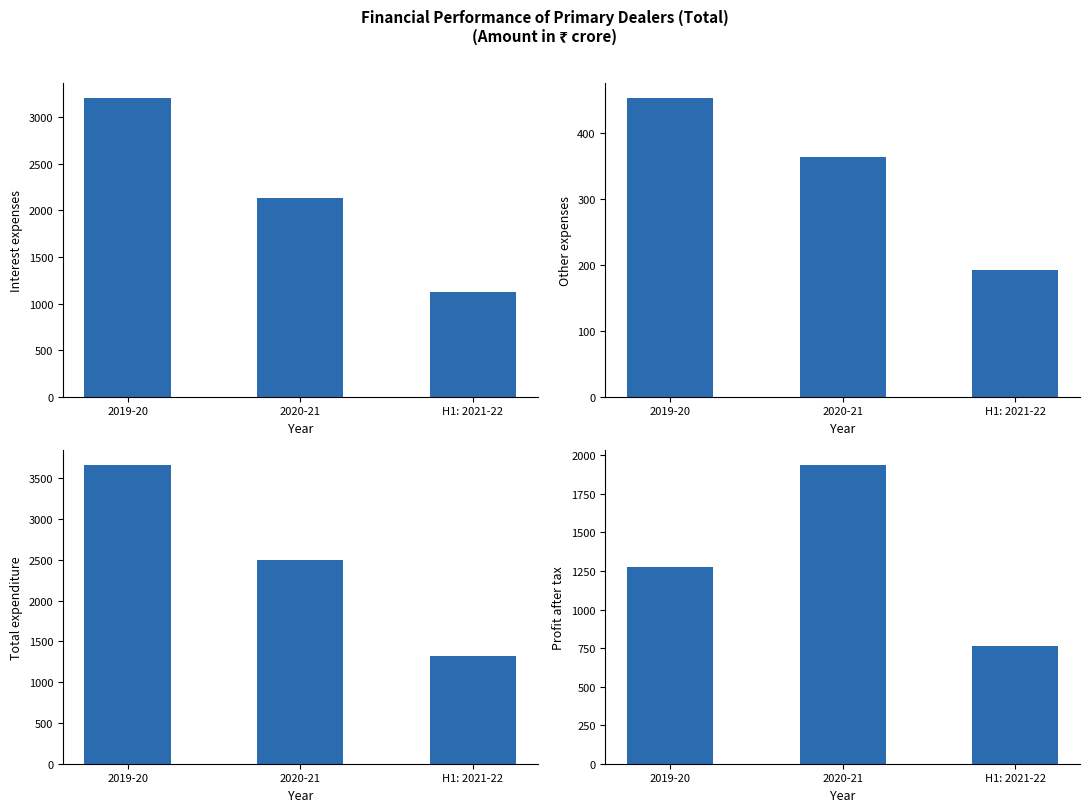

Reading left to right, transcribe all the data shown in this chart.

Interest expenses: 2019-20=3209	2020-21=2130	H1: 2021-22=1127
Other expenses: 2019-20=454	2020-21=364	H1: 2021-22=192
Total expenditure: 2019-20=3663	2020-21=2493	H1: 2021-22=1319
Profit after tax: 2019-20=1276	2020-21=1938	H1: 2021-22=766